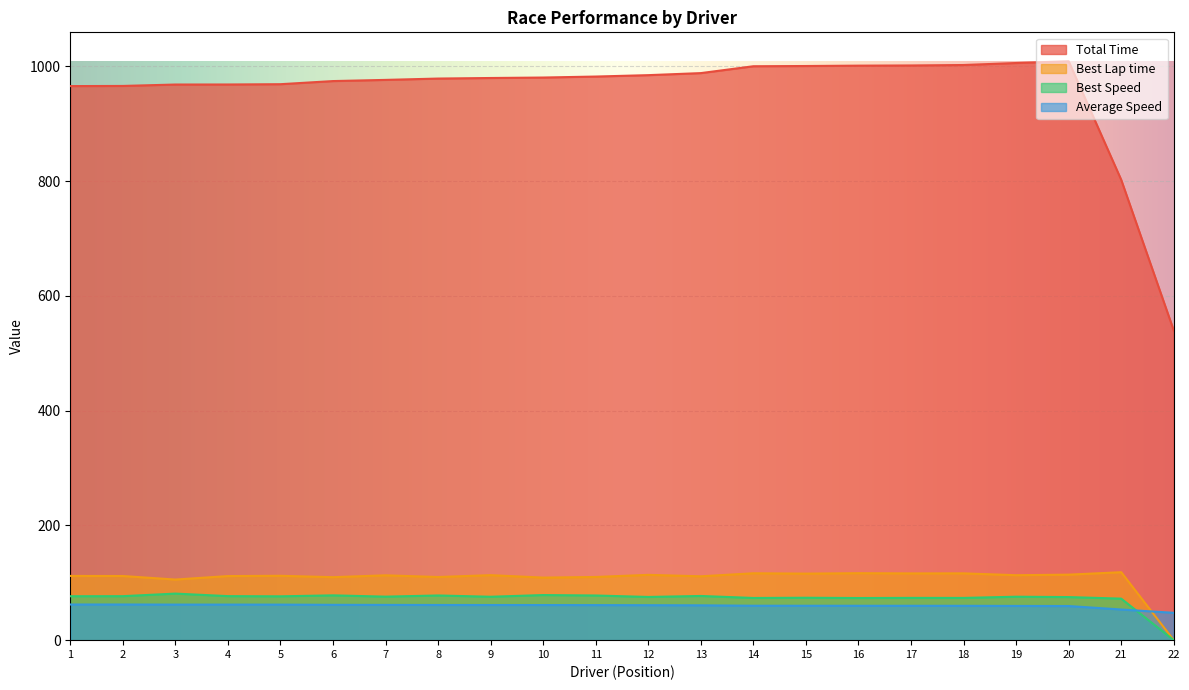

How many lines are shown in the chart?

4